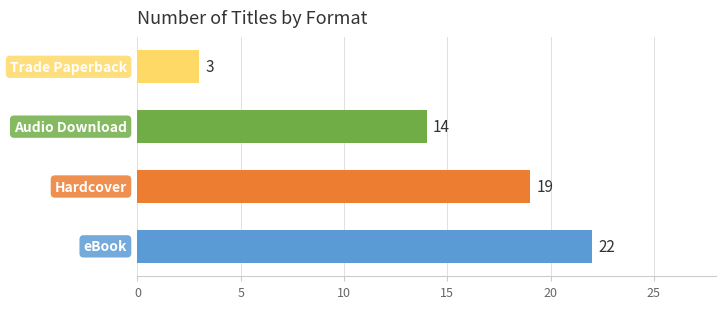

How many values are between 14 and 22?

3